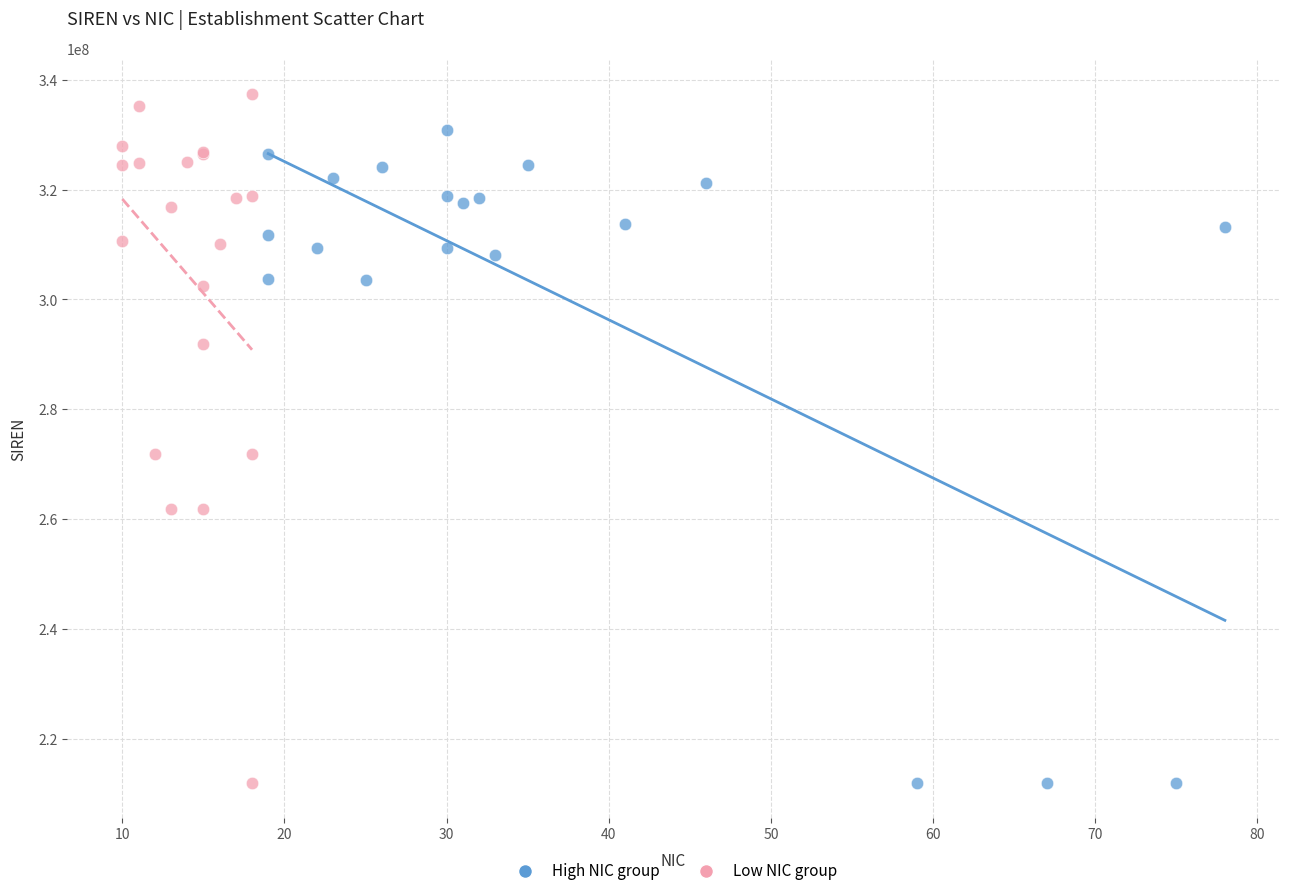

Which series reaches the maximum Y coordinate?

Low NIC group